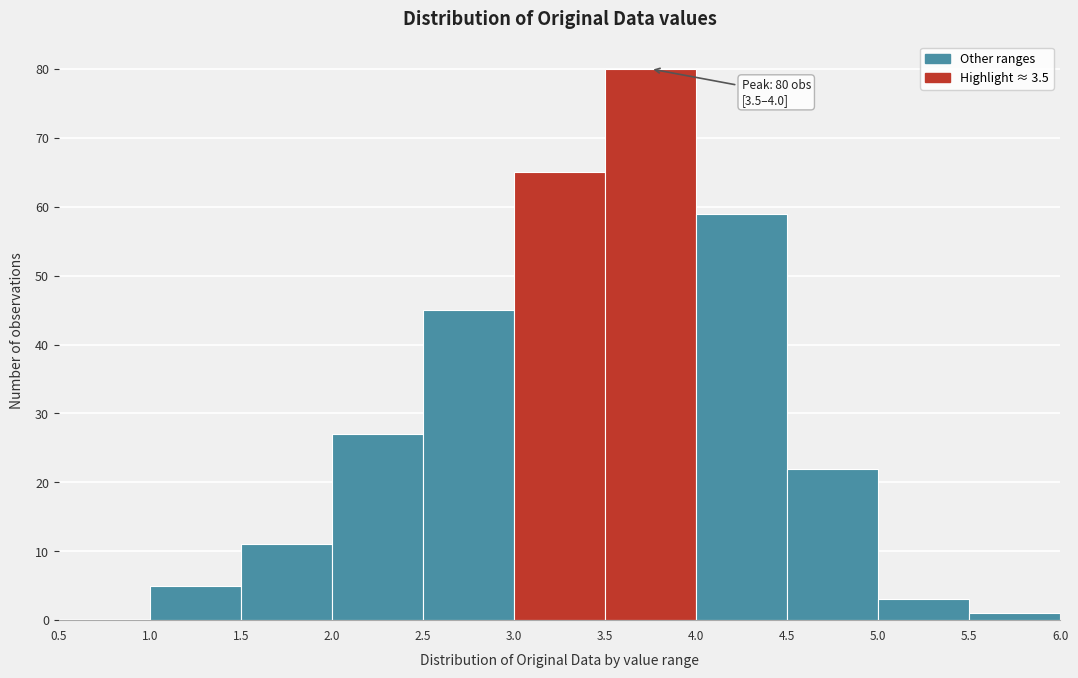

Over which range of the x-axis is the bar tallest?

3.5 to 4.0